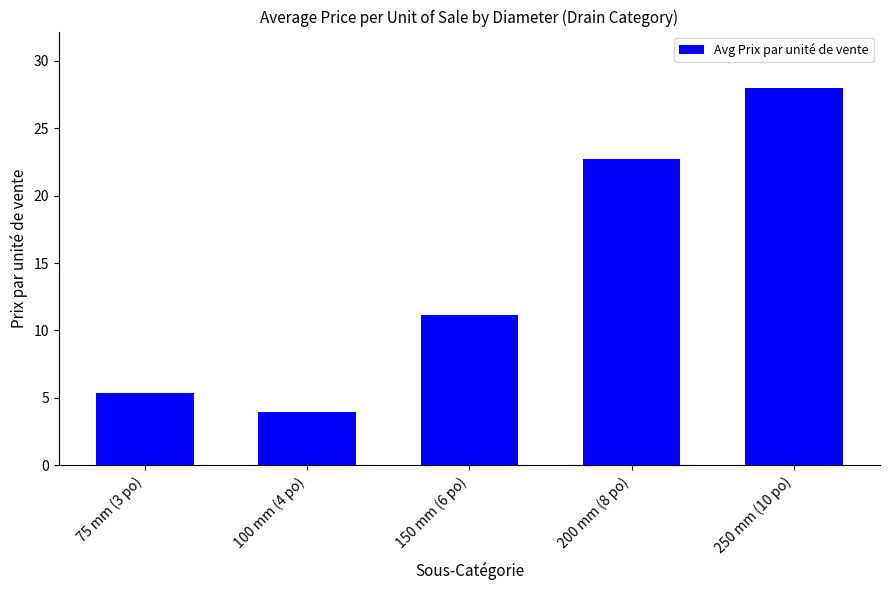

Reading right to left, extract all data points from this chart.

28.0	22.7	11.1	3.9	5.4